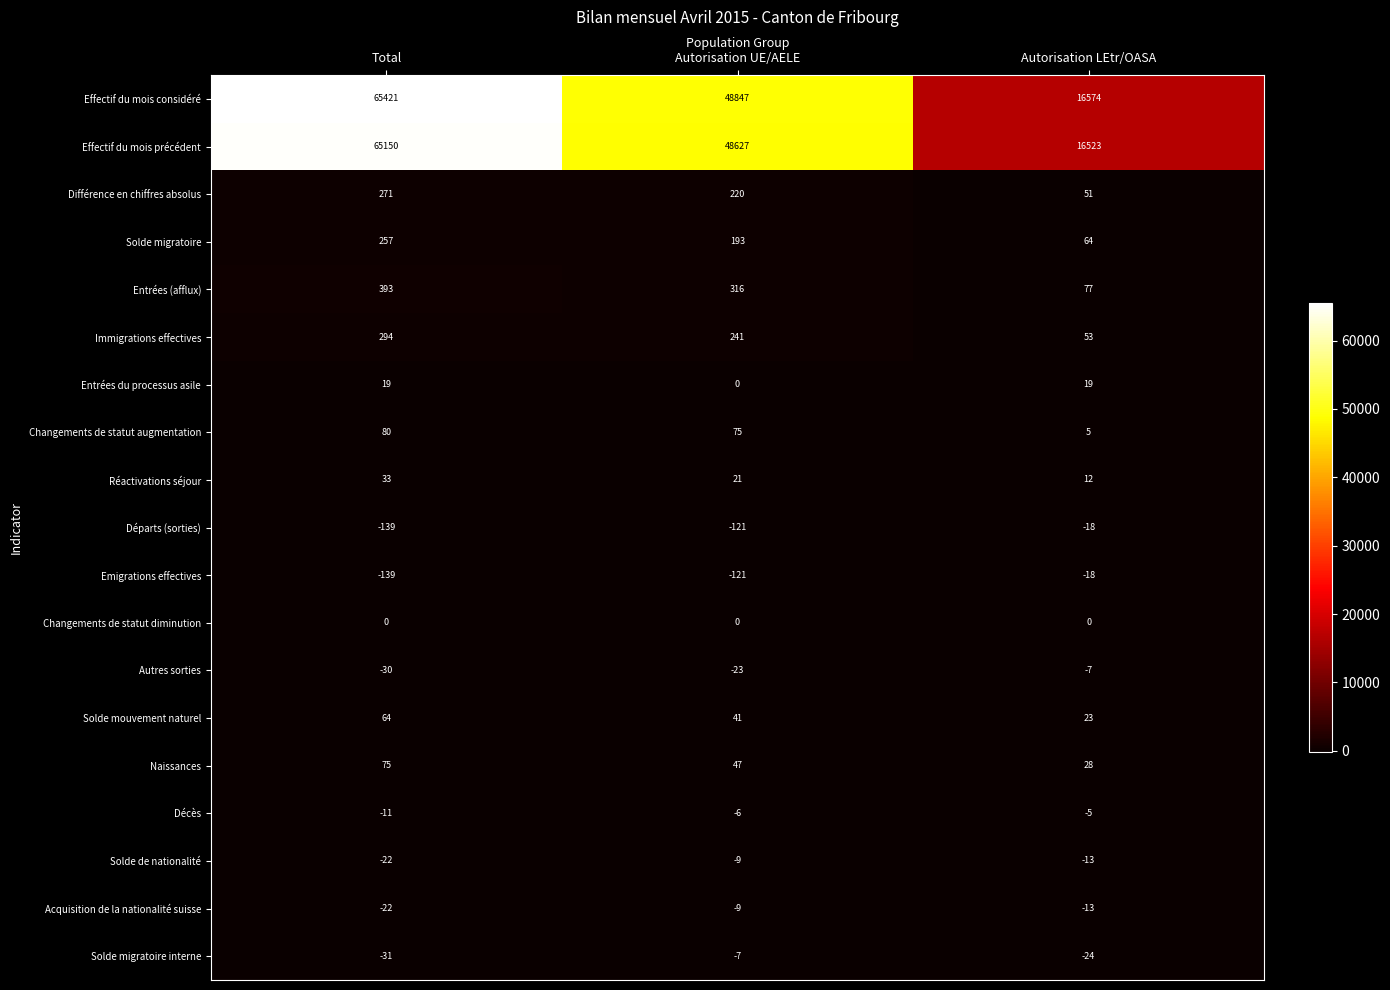

Which category has the lowest value in the Changements de statut augmentation series?

Autorisation LEtr/OASA